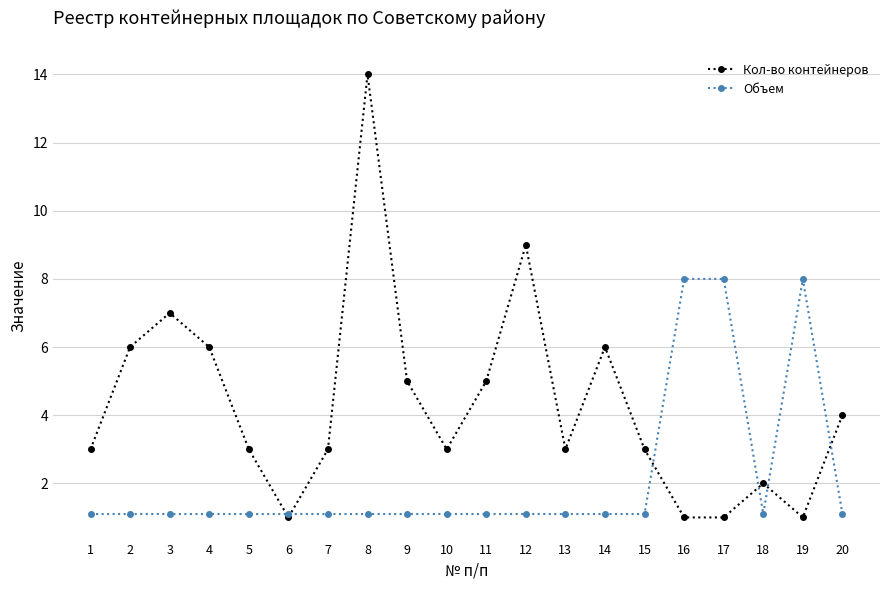

At which label does Кол-во контейнеров reach its peak?

8